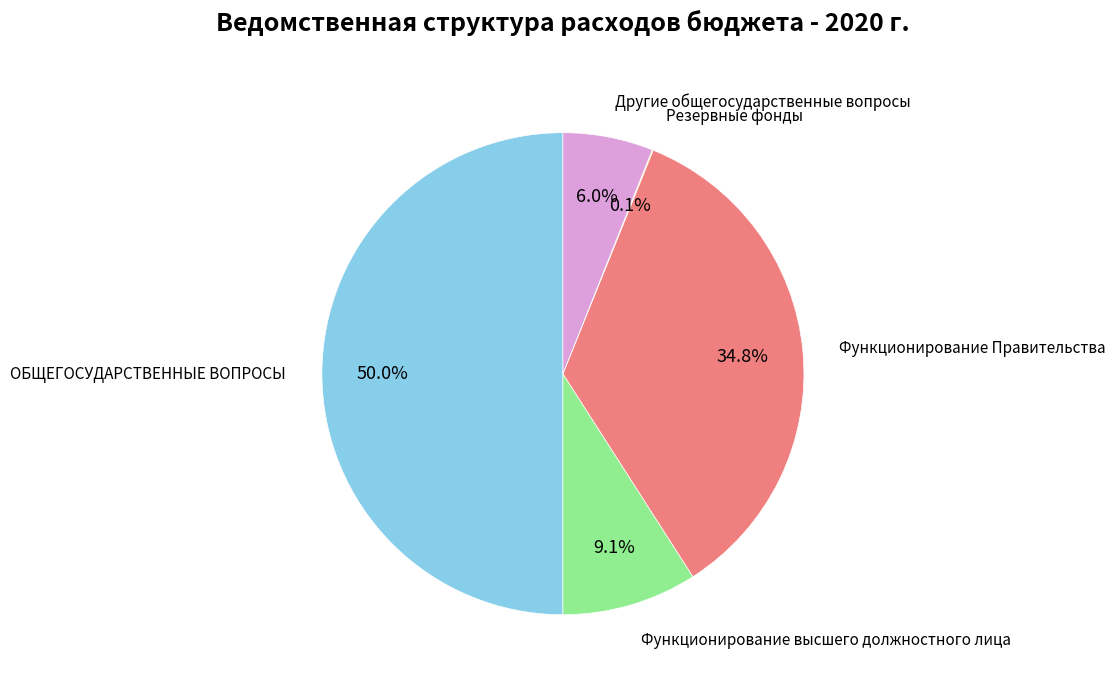

The Функционирование высшего должностного лица slice represents 3% of the pie. True or false?

False